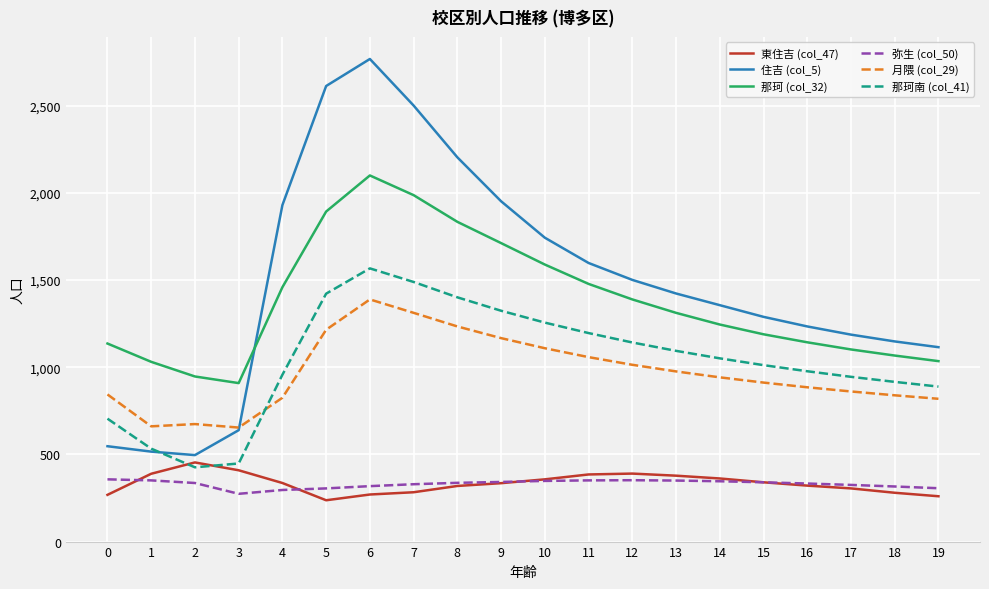

What is the smallest value displayed?

237